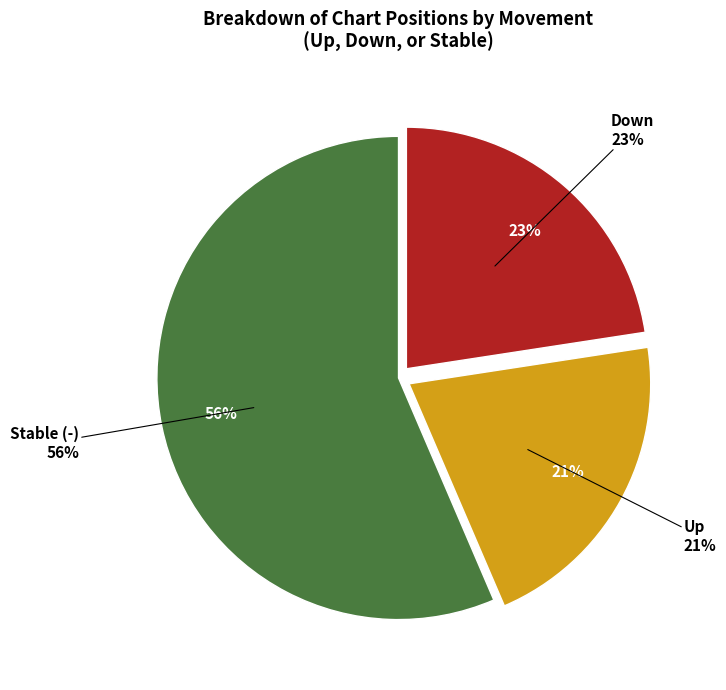

True or false: down accounts for 23% of the total.

True